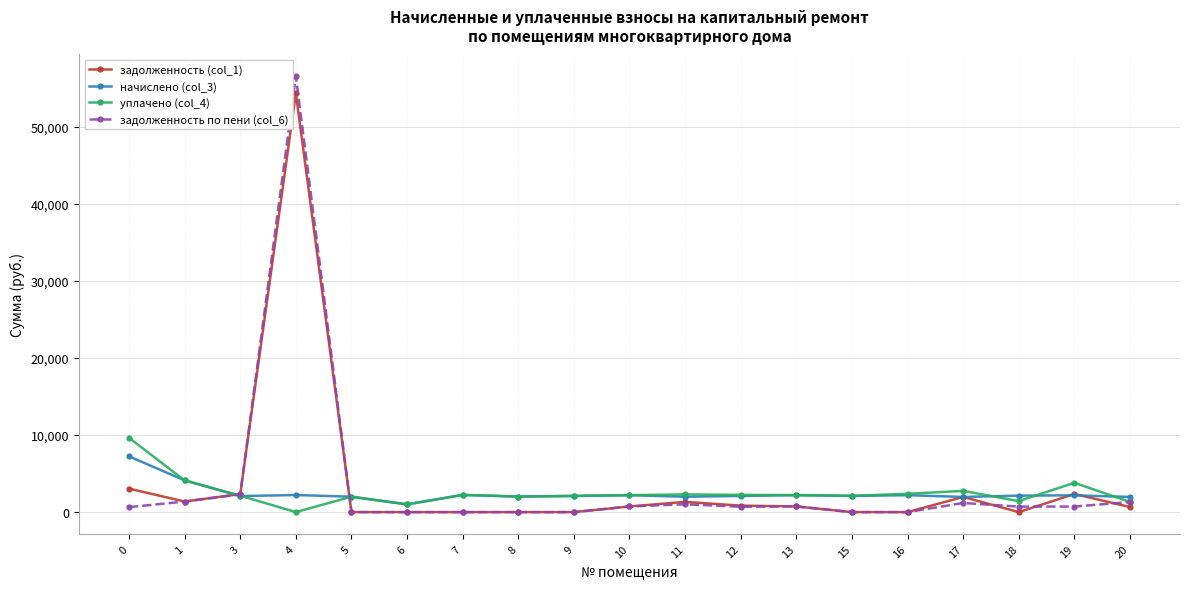

What is the value of the уплачено (col_4) point at the 15th from the left?

2374.3